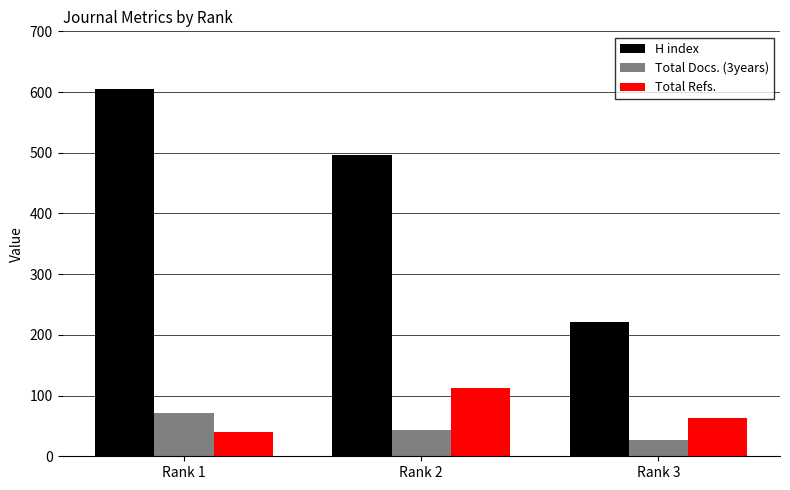

At which label does H index first exceed 496?

Rank 1